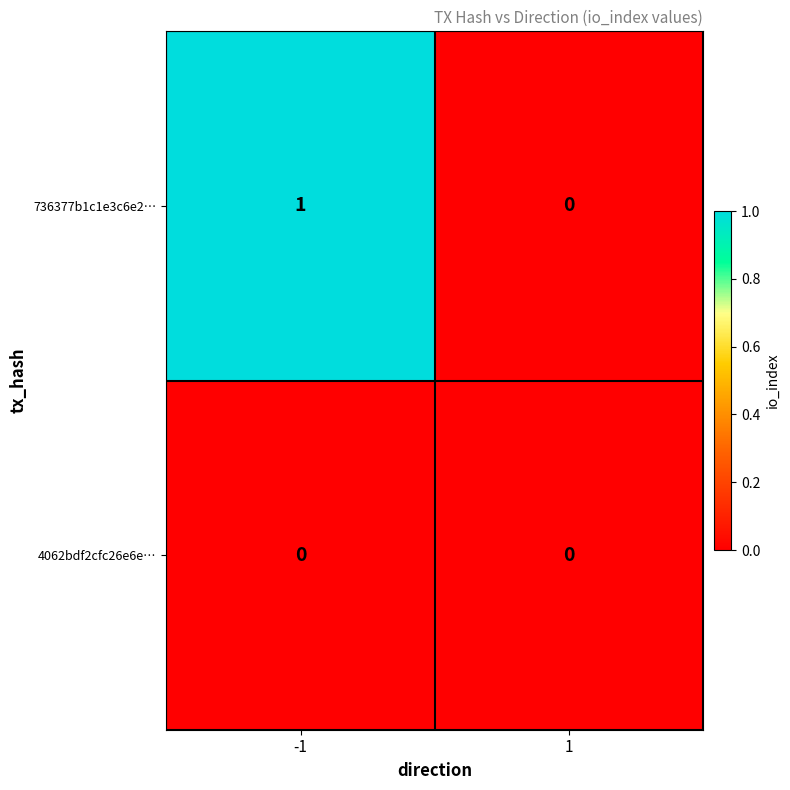

At which category does the chart reach its peak across all series?

-1